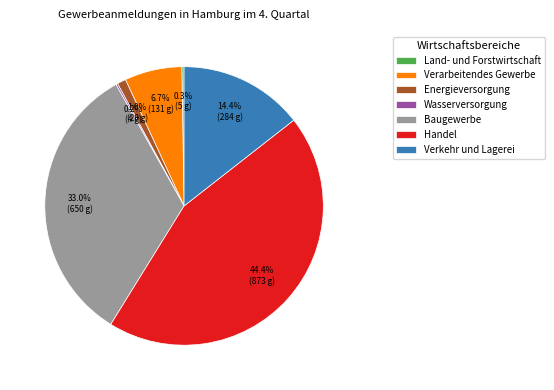

Which has a higher value, Verkehr und Lagerei or Handel?

Handel